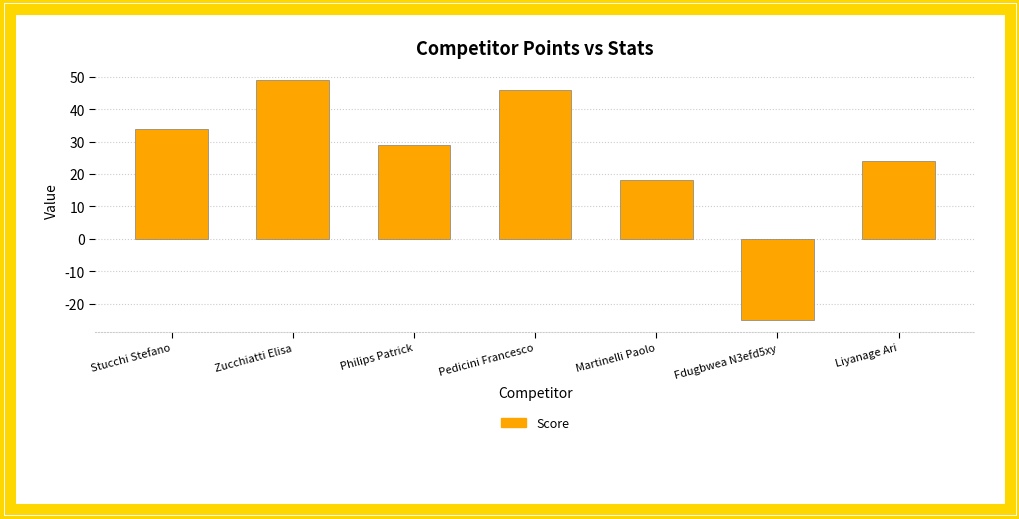

Reading left to right, list all the values displayed in this chart.

34	49	29	46	18	-25	24